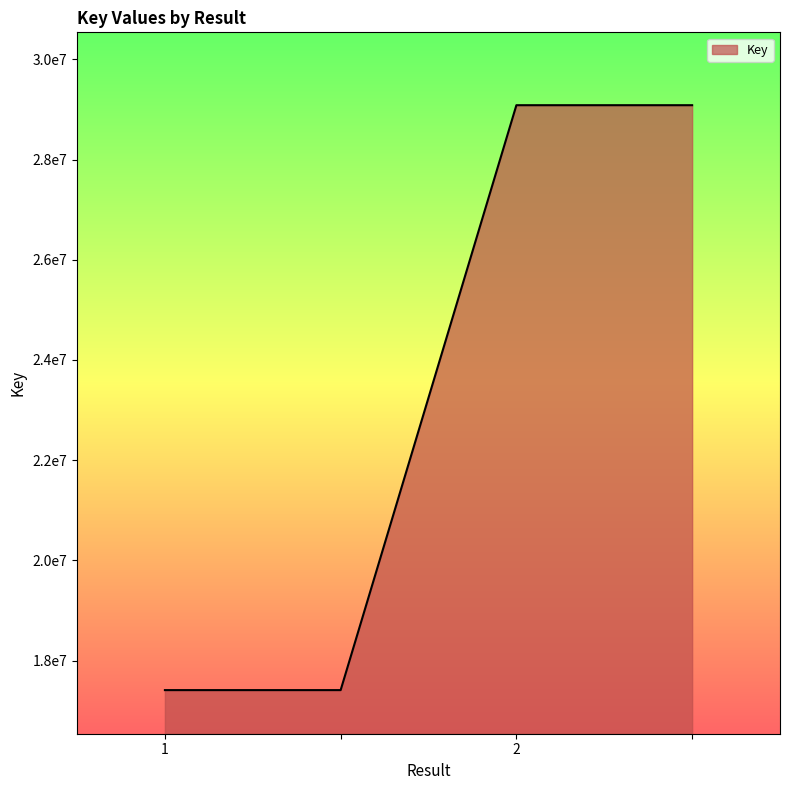

Is this an area chart (filled region under the line)?

Yes